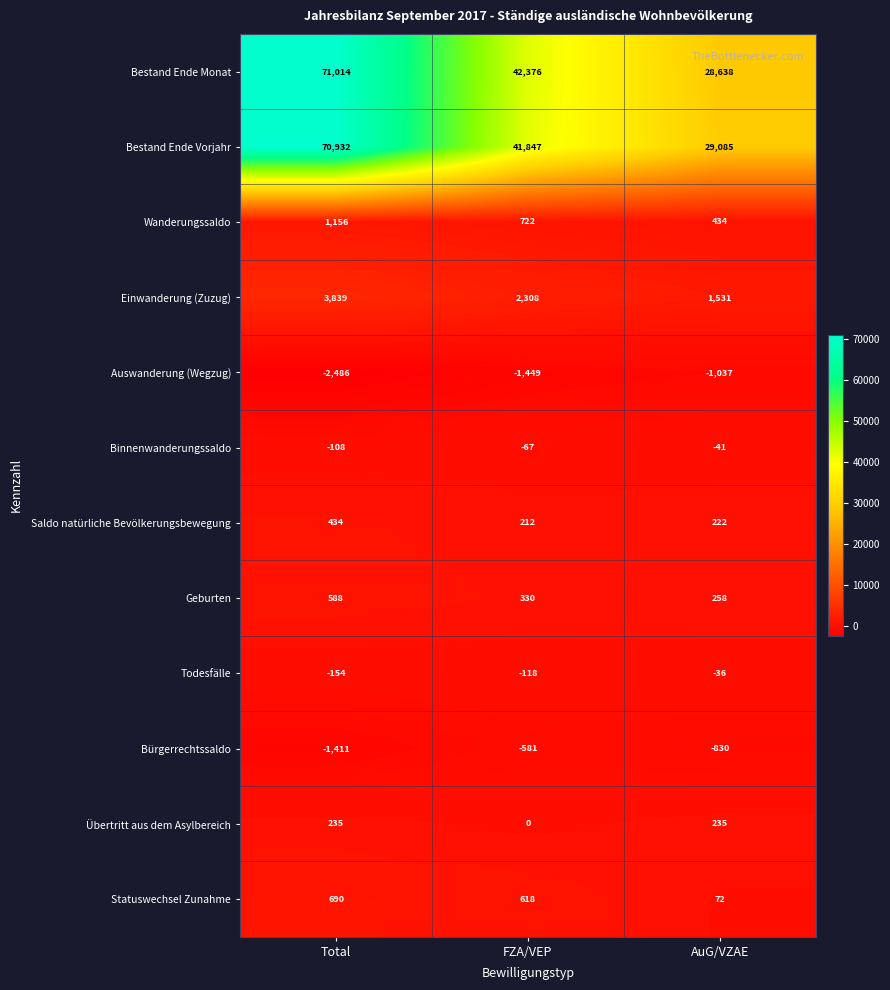

Is the value of Wanderungssaldo at AuG/VZAE greater than the value of Bestand Ende Vorjahr at AuG/VZAE?

No